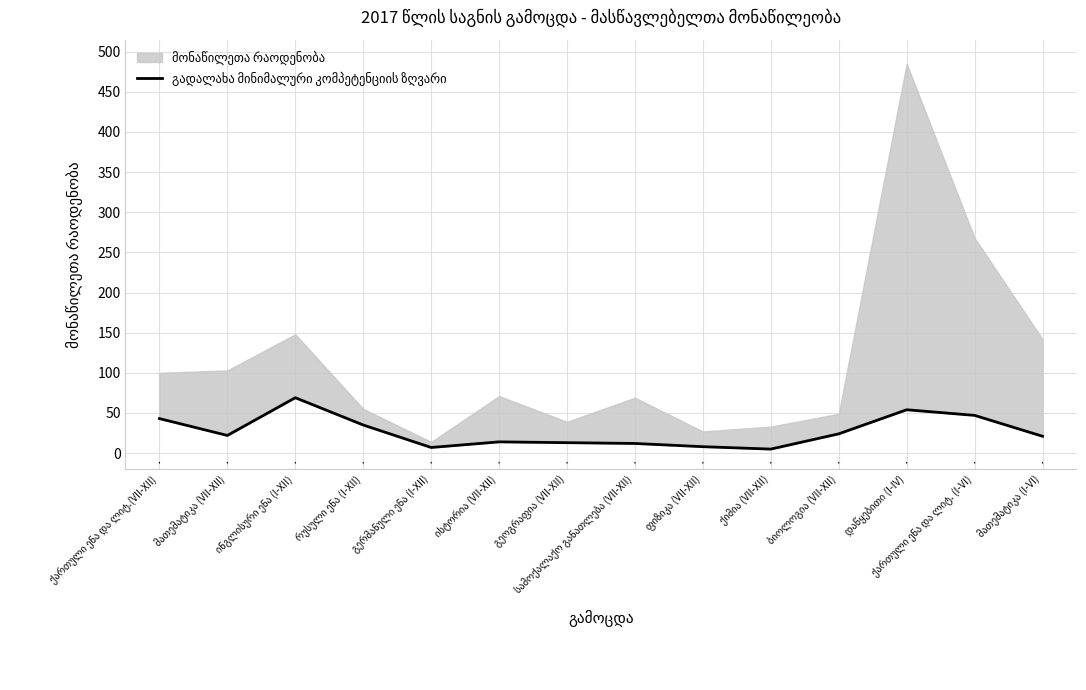

What is the change in value from გეოგრაფია (VII-XII) to ბიოლოგია (VII-XII)?

+11